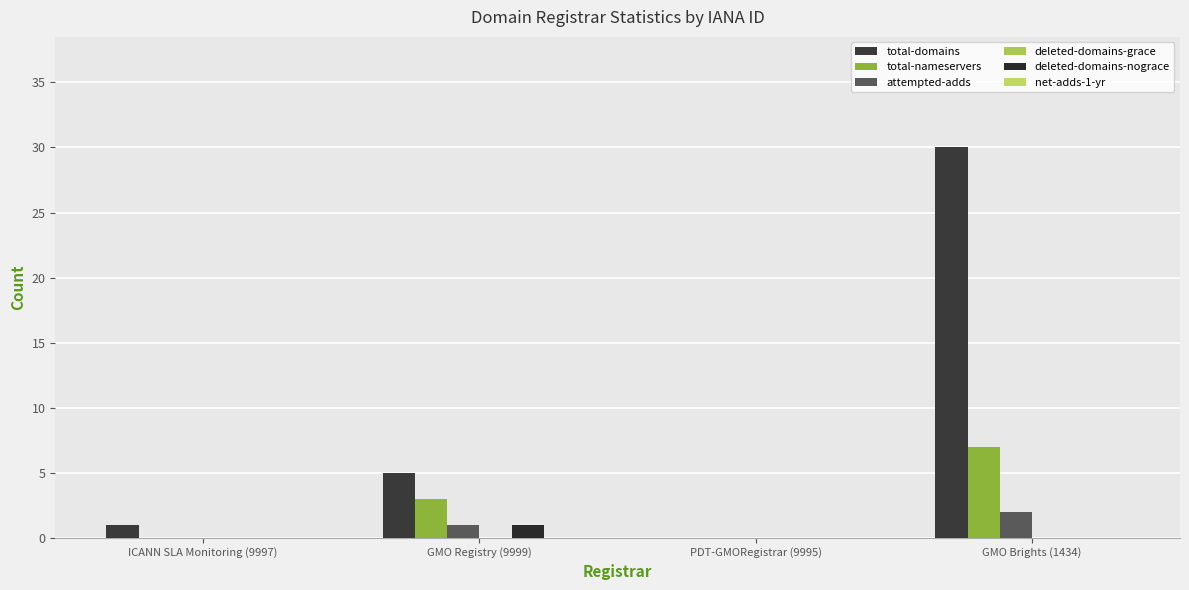

What is the total value across all series at GMO Registry (9999)?

10